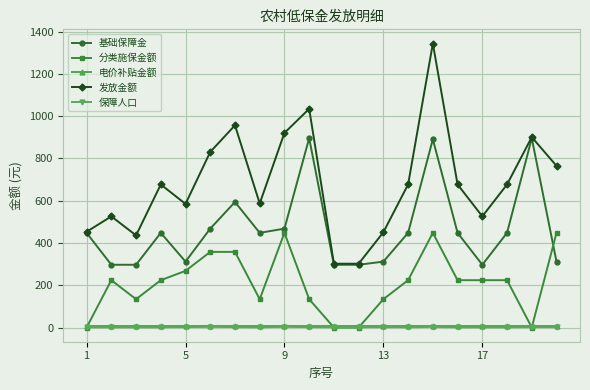

True or false: 保障人口 and 基础保障金 cross at least once.

False